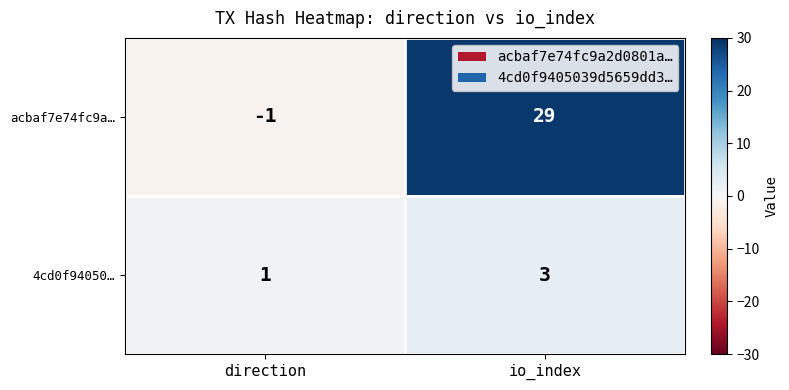

Rank the series by their average value, from highest to lowest.

acbaf7e74fc9a…, 4cd0f94050…